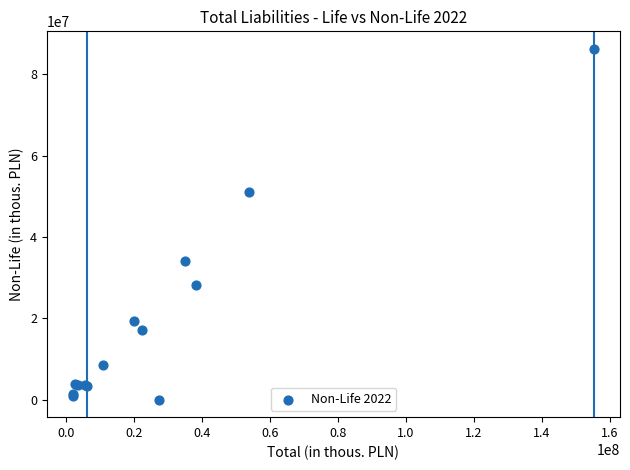

What Y value in the scatter plot is closest to 43105972?

50981764.1